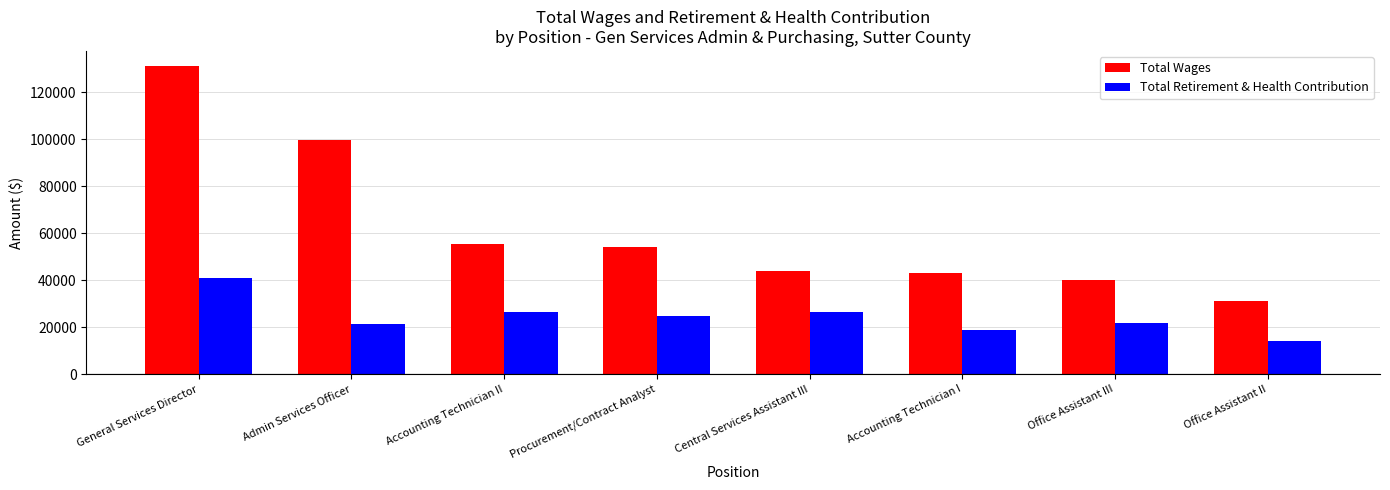

What is the maximum value shown in the chart?

131045